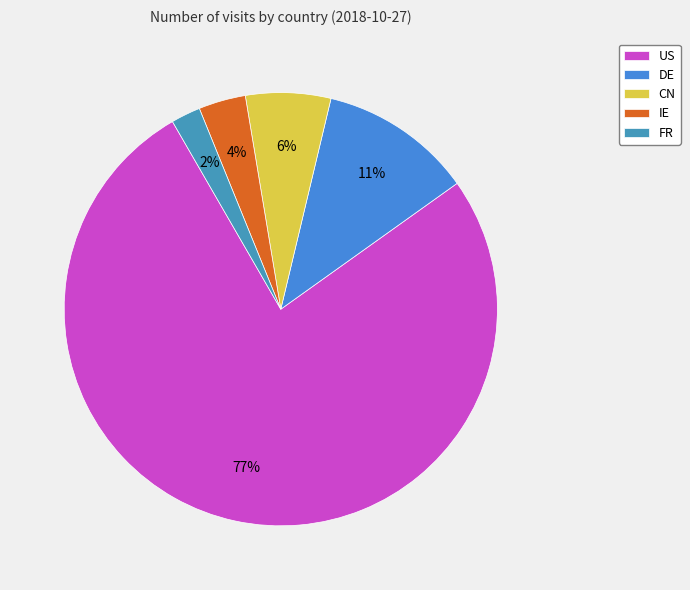

What is the ratio of the value at CN to the value at IE?

1.8